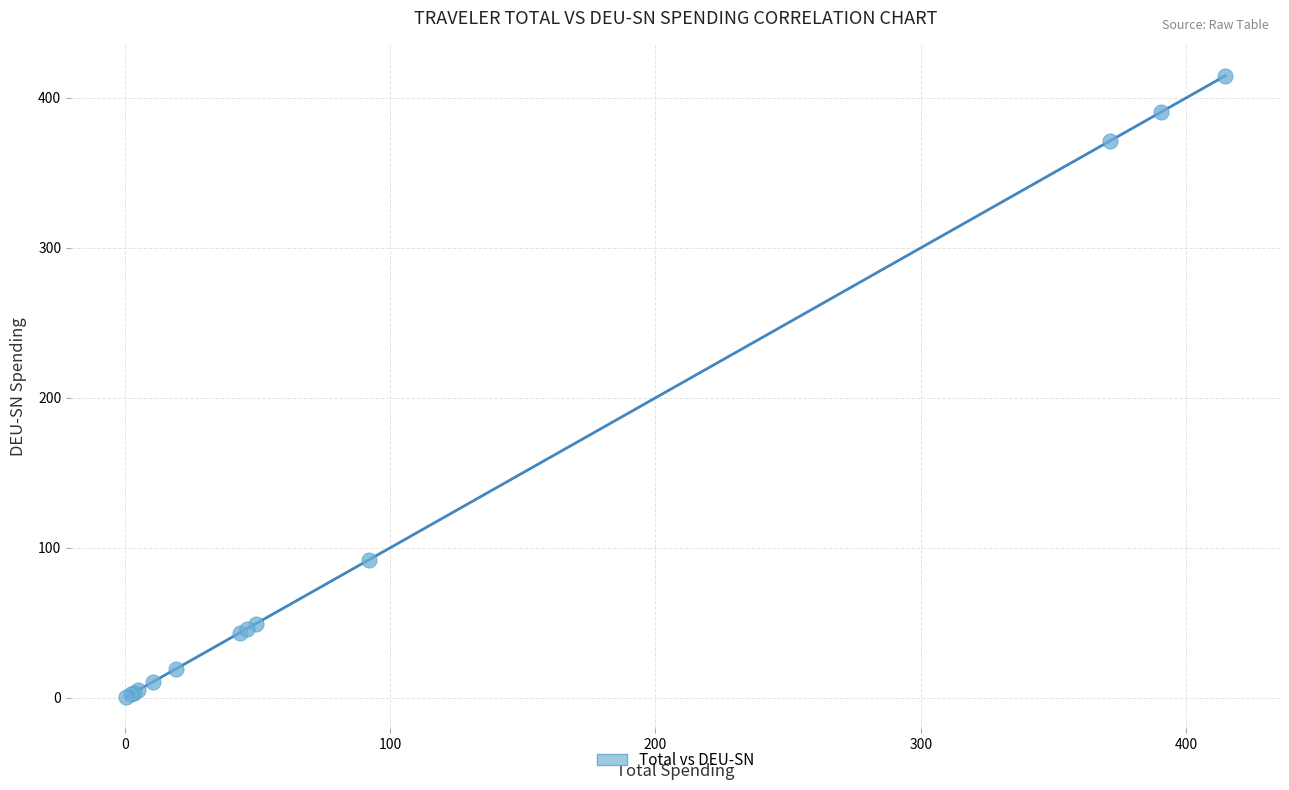

What Y value in the scatter plot is closest to 207?

92.2